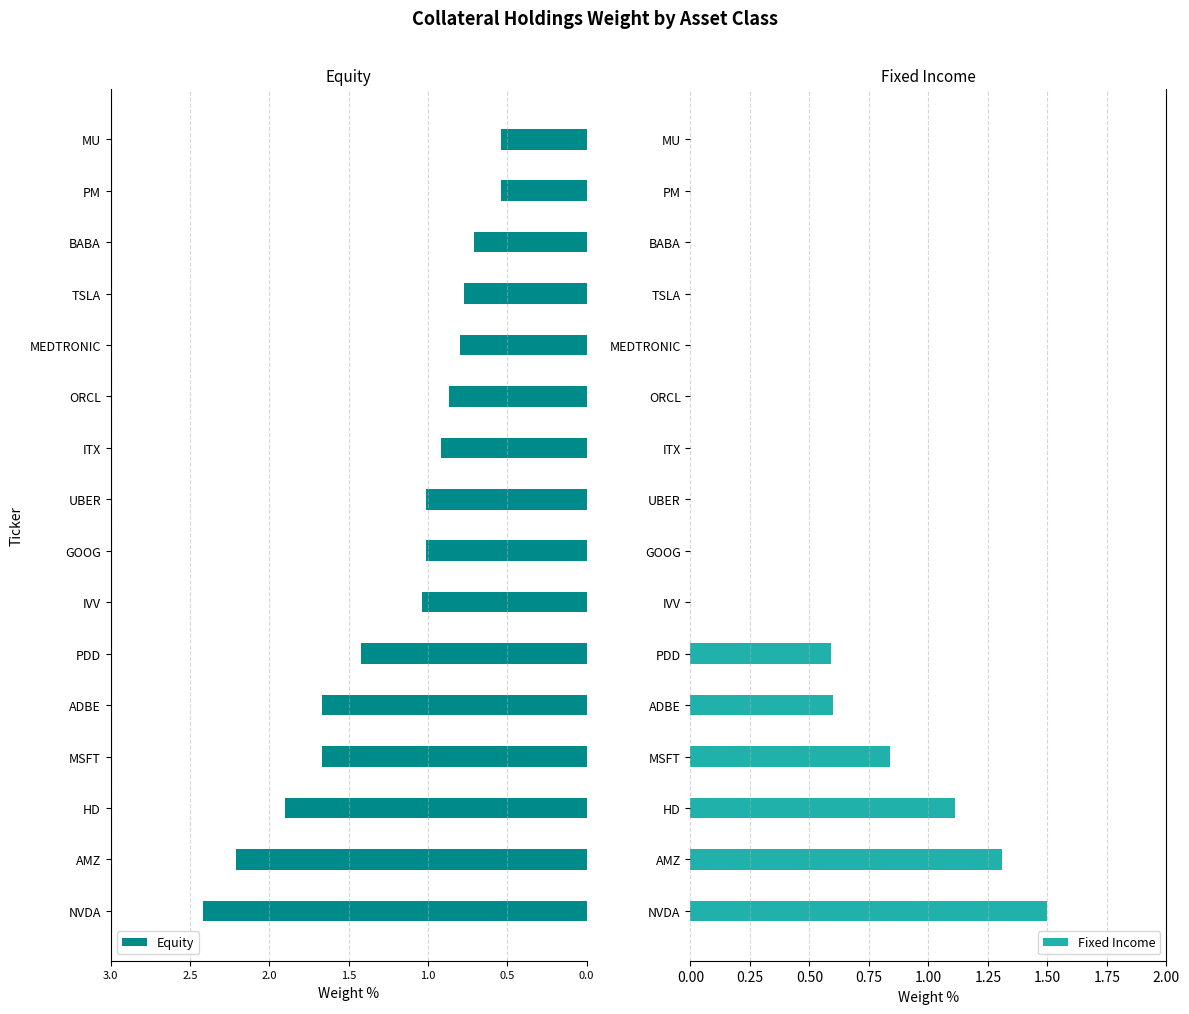

The value of Fixed Income at PDD is 0.6. True or false?

True